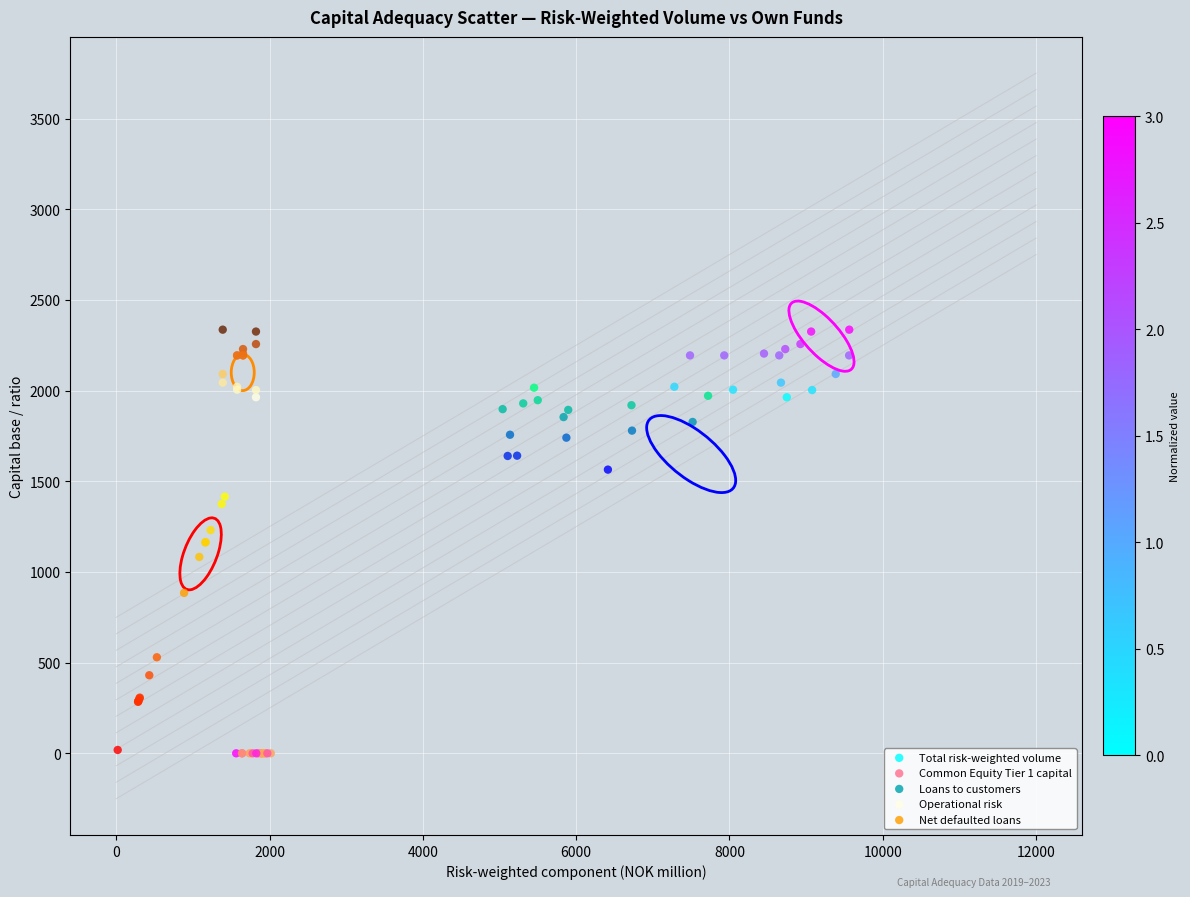

Which series has the largest Y range (max minus min)?

Net defaulted loans